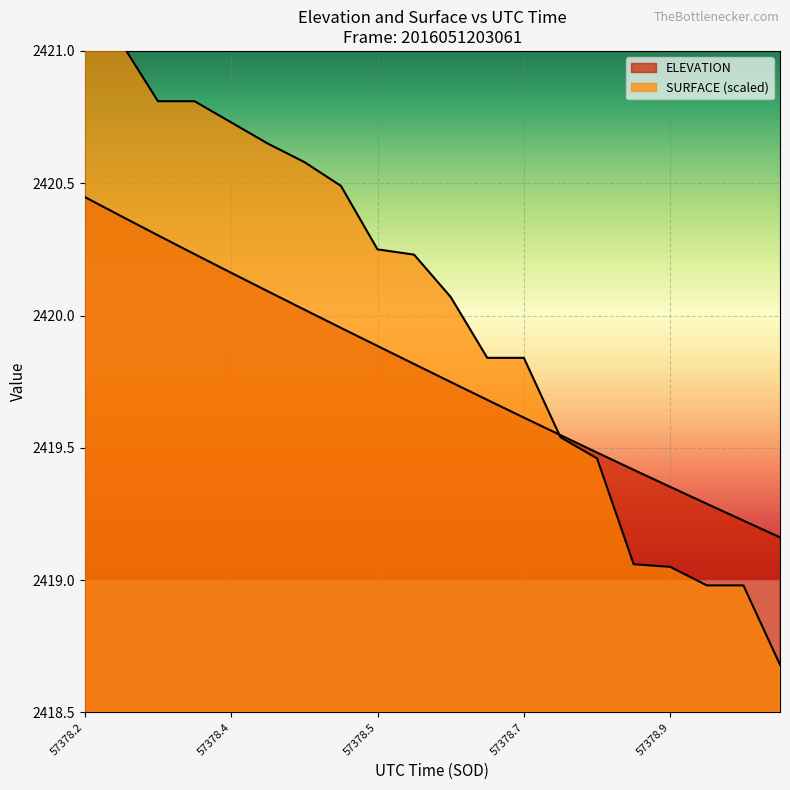

What is the minimum value shown in the chart?

2418.7